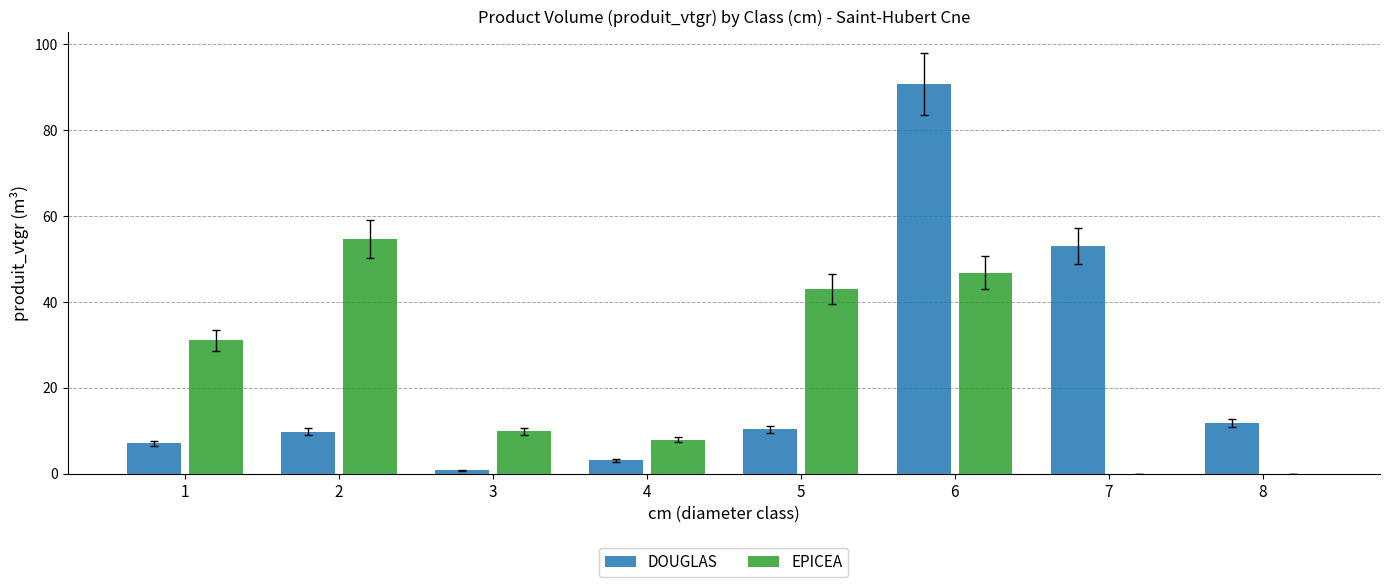

What is the difference between the EPICEA values at 8 and 5?

43.1